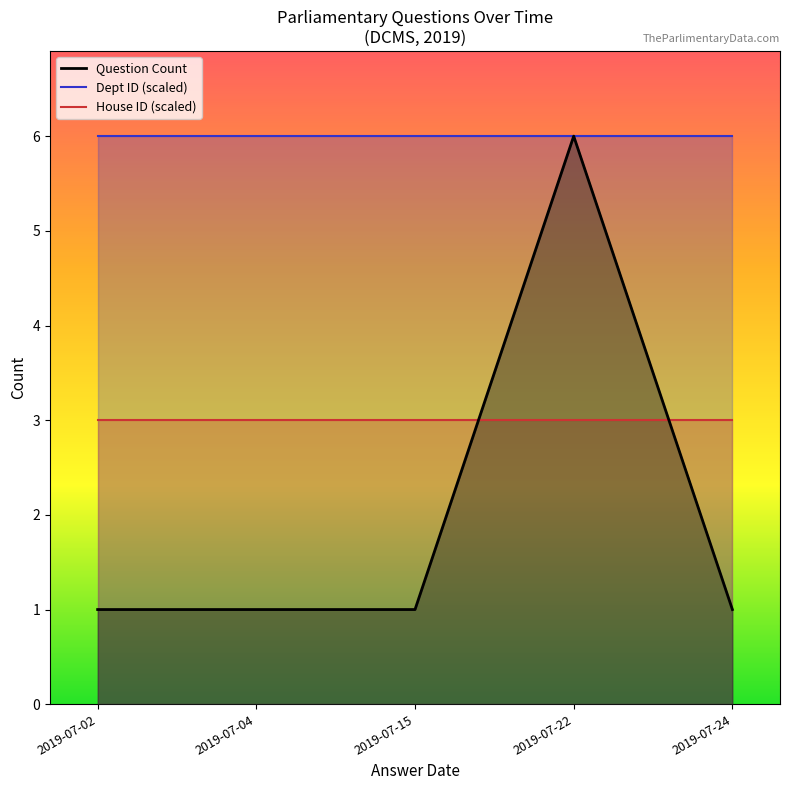

Between 2019-06-26 and 2019-07-16, which series saw the biggest shift?

Question Count